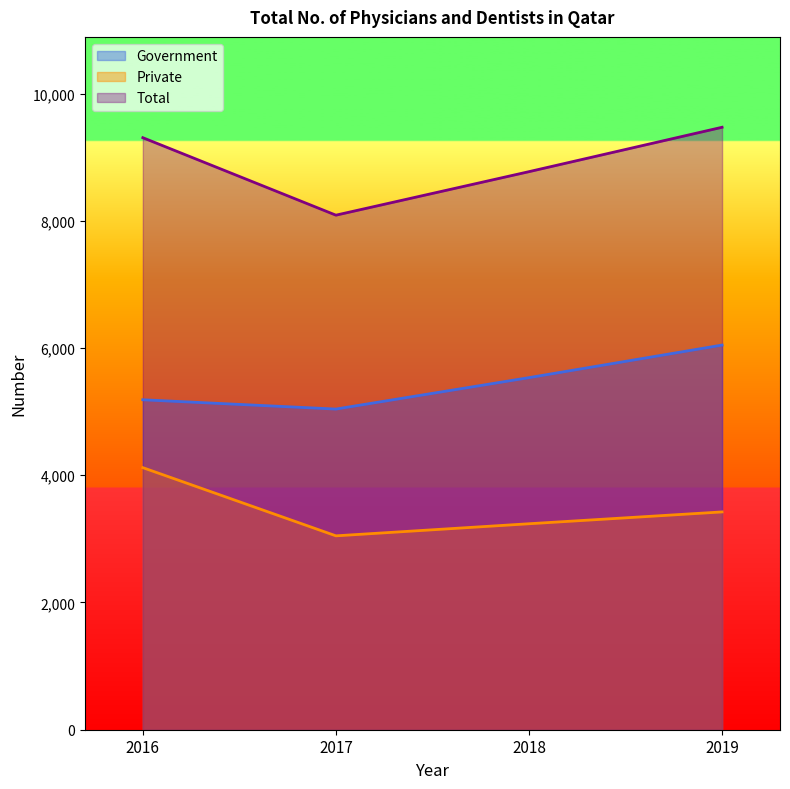

What is the difference between the highest and lowest values at 2018?

5535